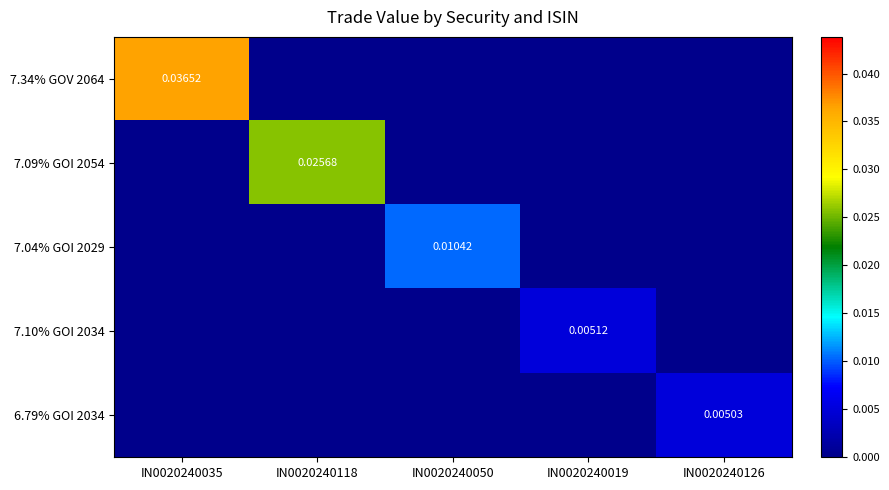

Is it true that 7.09% GOI 2054 equals 0.0 at IN0020240126?

True